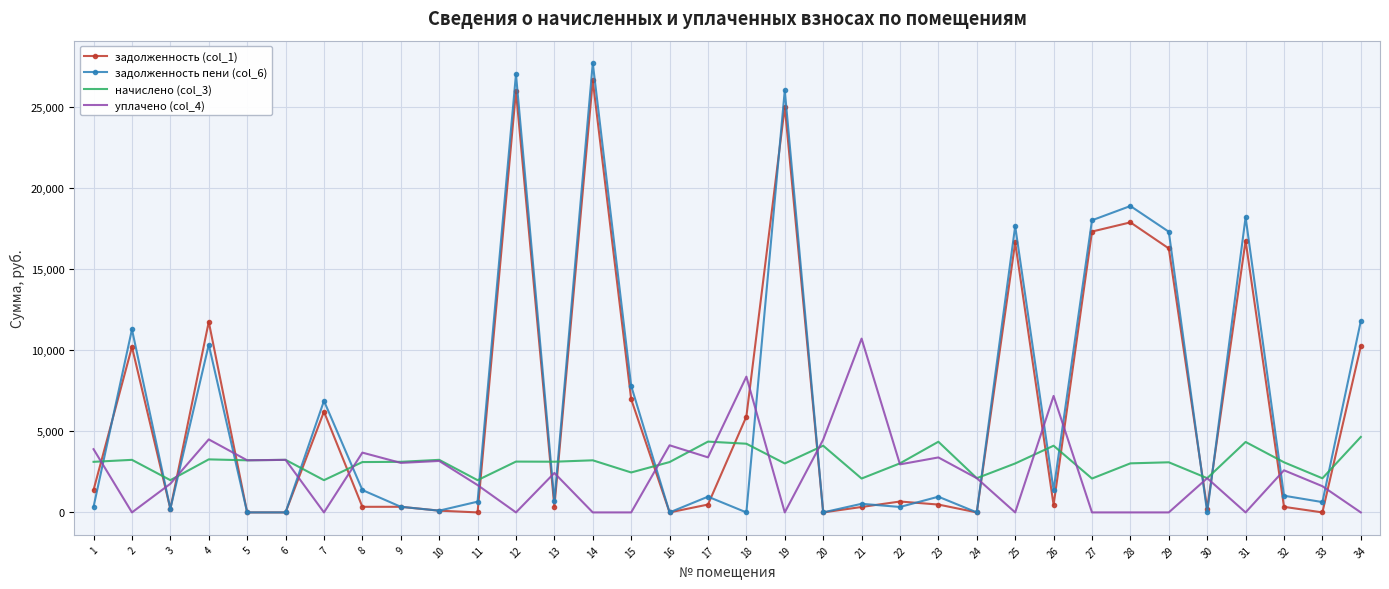

What are all the series names shown in the legend?

задолженность (col_1), задолженность пени (col_6), начислено (col_3), уплачено (col_4)